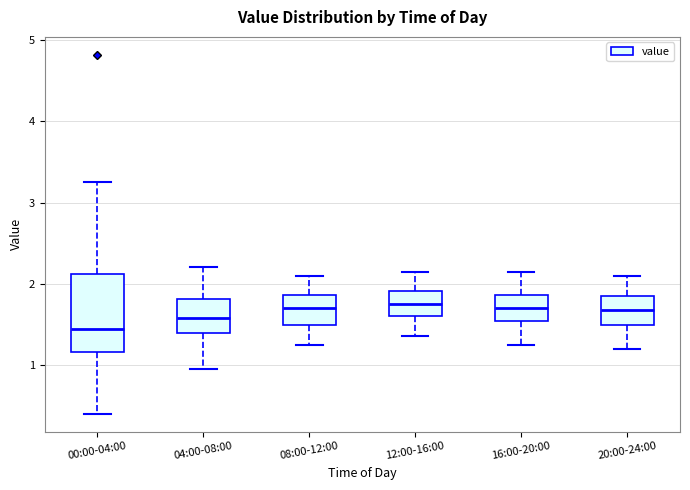

Where is the upper edge of the box for 04:00-08:00 on the y-axis? The values are not printed on the chart, so give them approximately, as read against the axis.

1.8